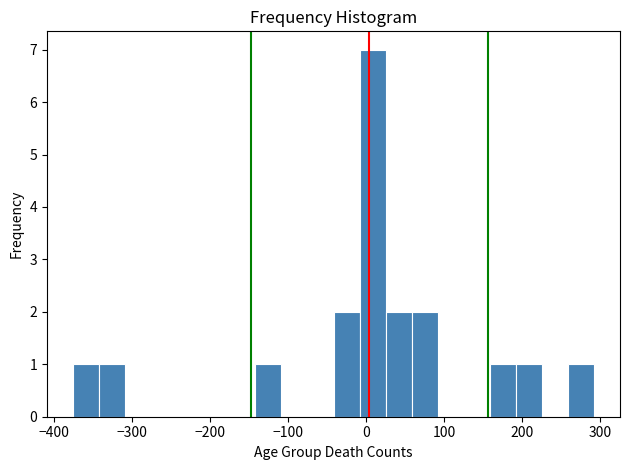

Read against the x-axis, roughly where is the centre of the tallest bar?

10